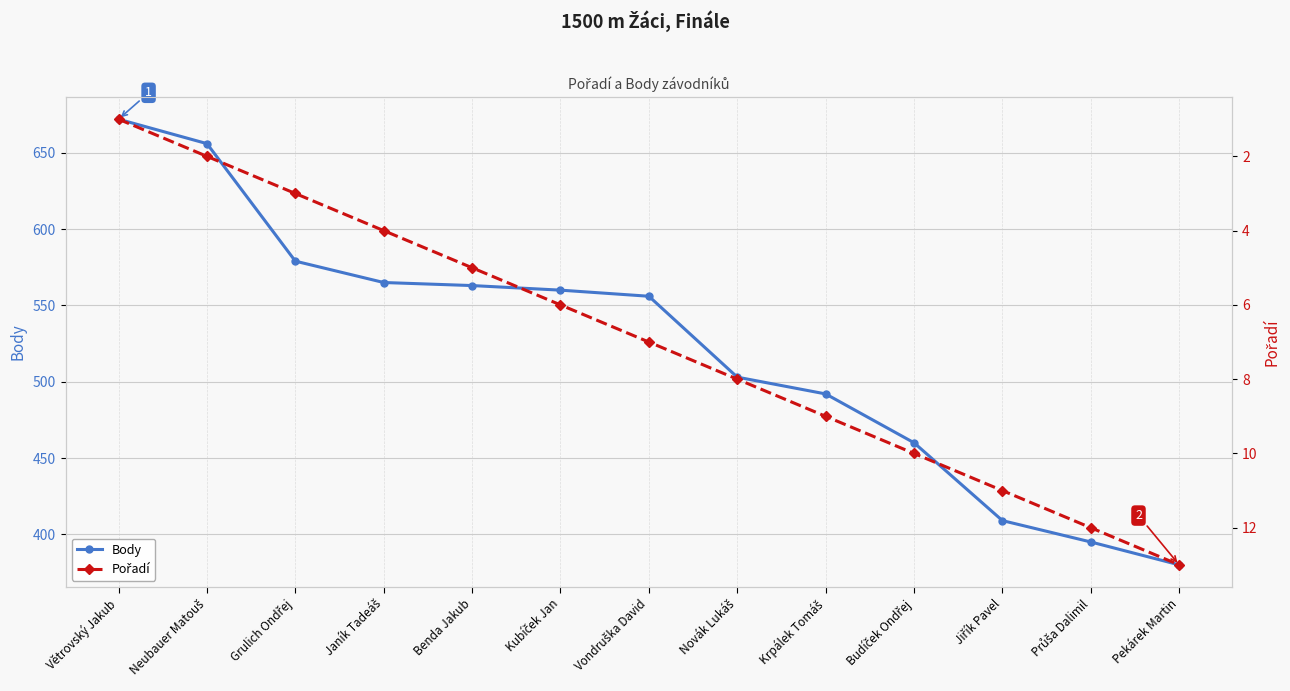

What is the total value across all series at Benda Jakub?

568